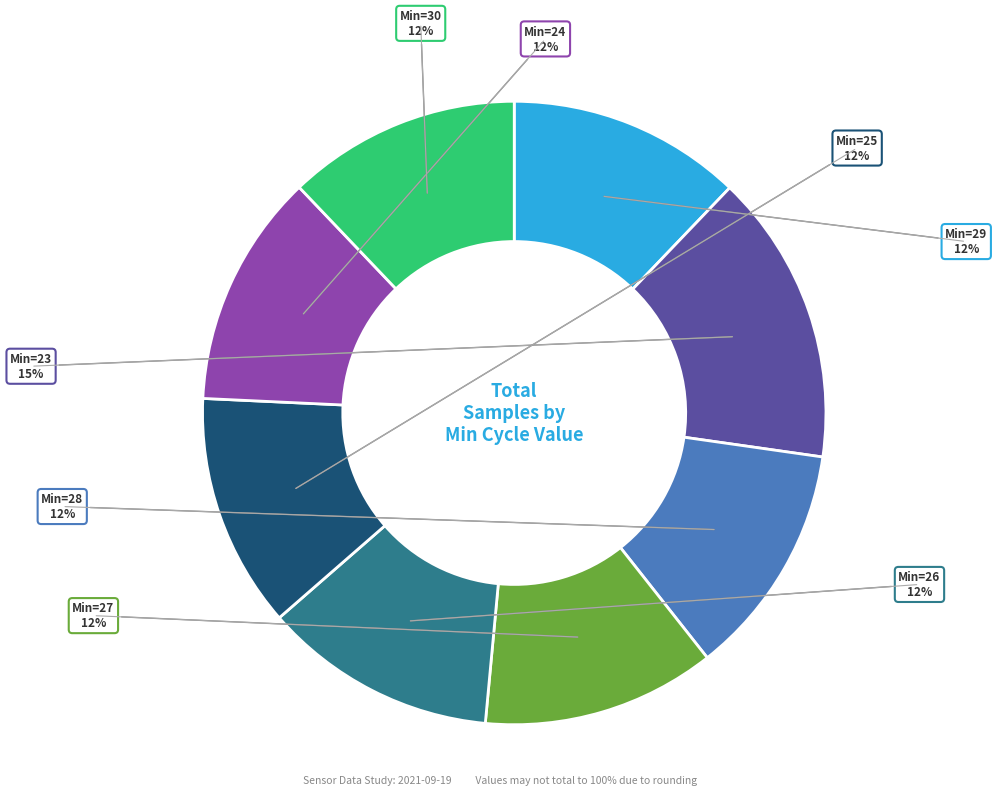

Is there any slice that represents more than half of the pie?

No